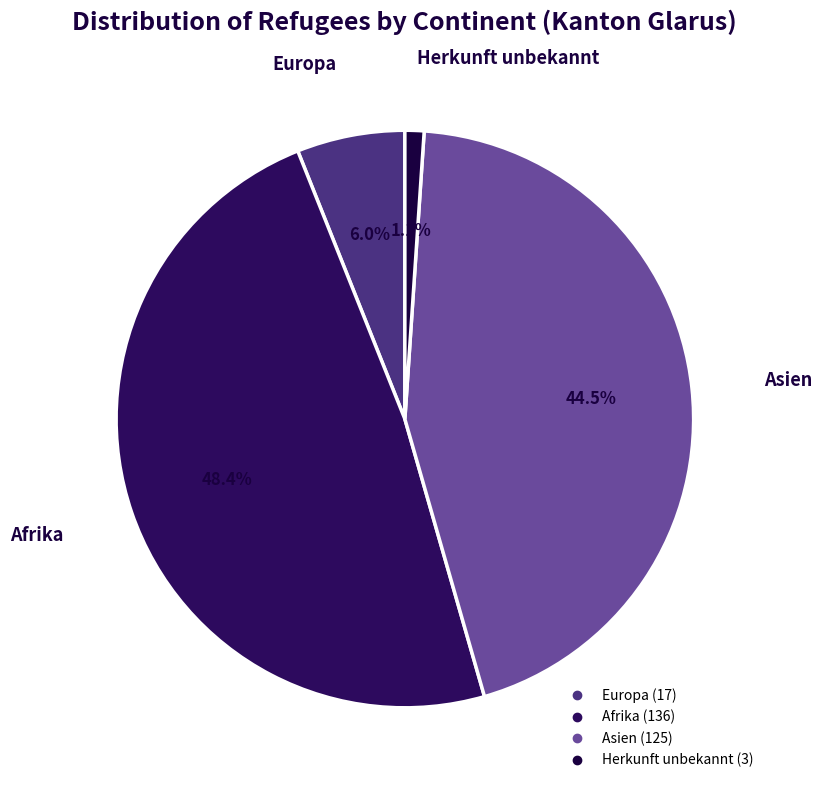

Rank the categories by value from highest to lowest.

Afrika, Asien, Europa, Herkunft unbekannt